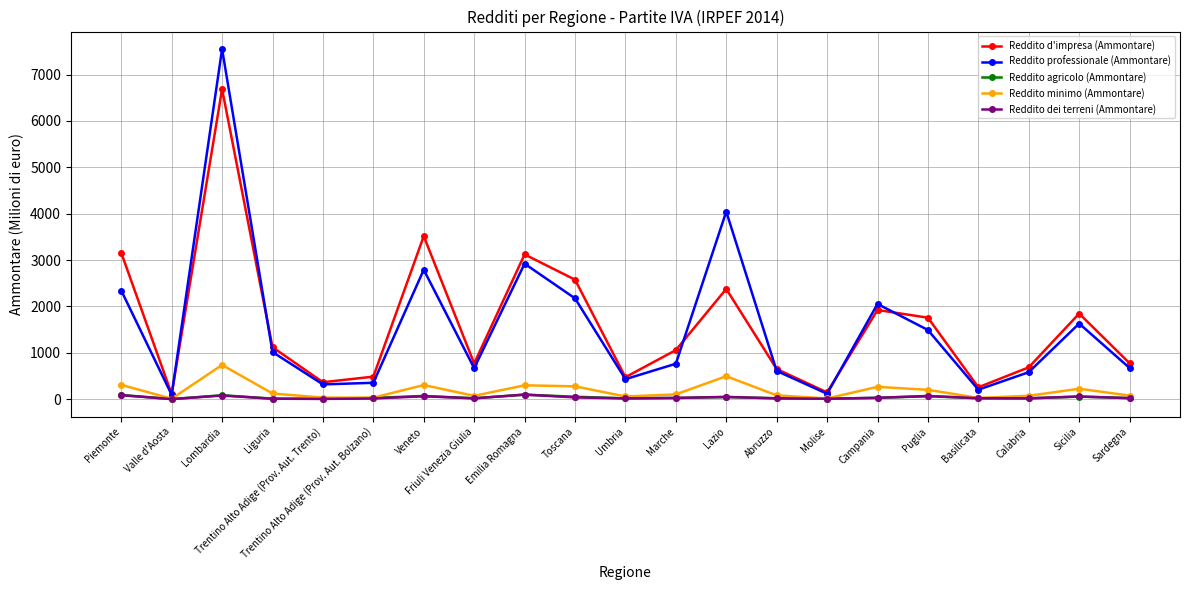

What is the greatest value displayed?

7551.7